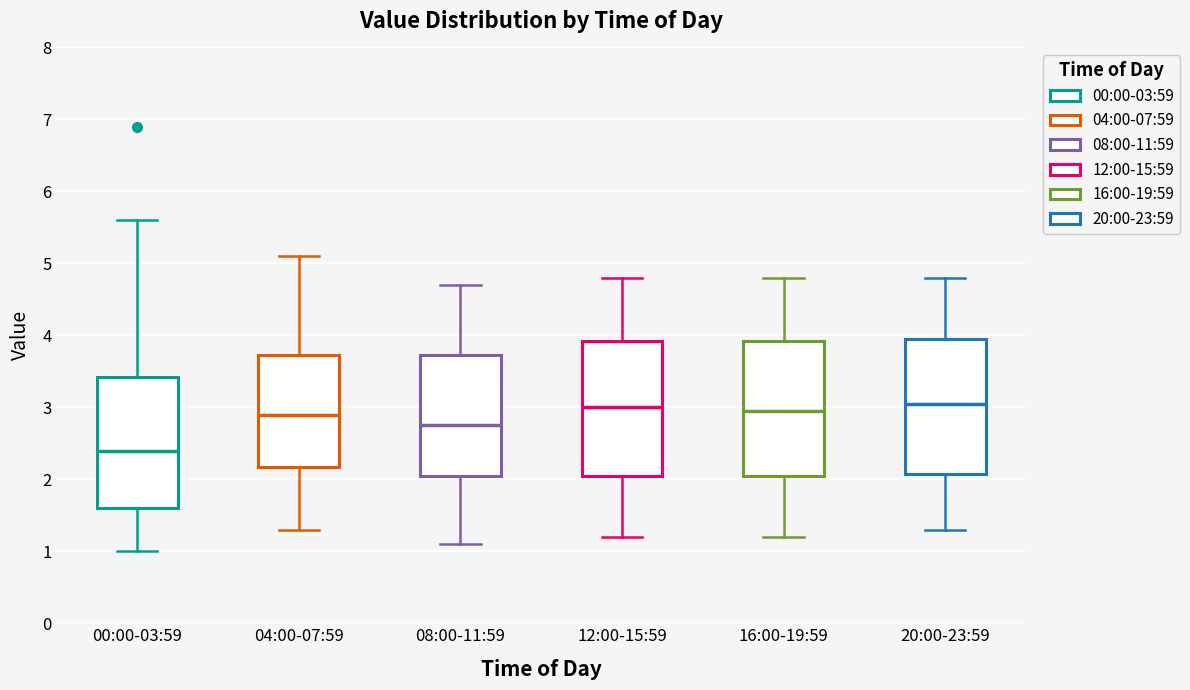

Reading left to right, read every box against the y-axis: the position of its median line, the range the box covers, and the ends of its whiskers. The values are not printed on the chart, so give them approximately, as read against the axis.

00:00-03:59: median 2.4, box 1.6 to 3.4, whiskers 1.0 to 5.6
04:00-07:59: median 2.9, box 2.2 to 3.7, whiskers 1.3 to 5.1
08:00-11:59: median 2.8, box 2.1 to 3.7, whiskers 1.1 to 4.7
12:00-15:59: median 3.0, box 2.1 to 3.9, whiskers 1.2 to 4.8
16:00-19:59: median 3.0, box 2.1 to 3.9, whiskers 1.2 to 4.8
20:00-23:59: median 3.1, box 2.1 to 4.0, whiskers 1.3 to 4.8